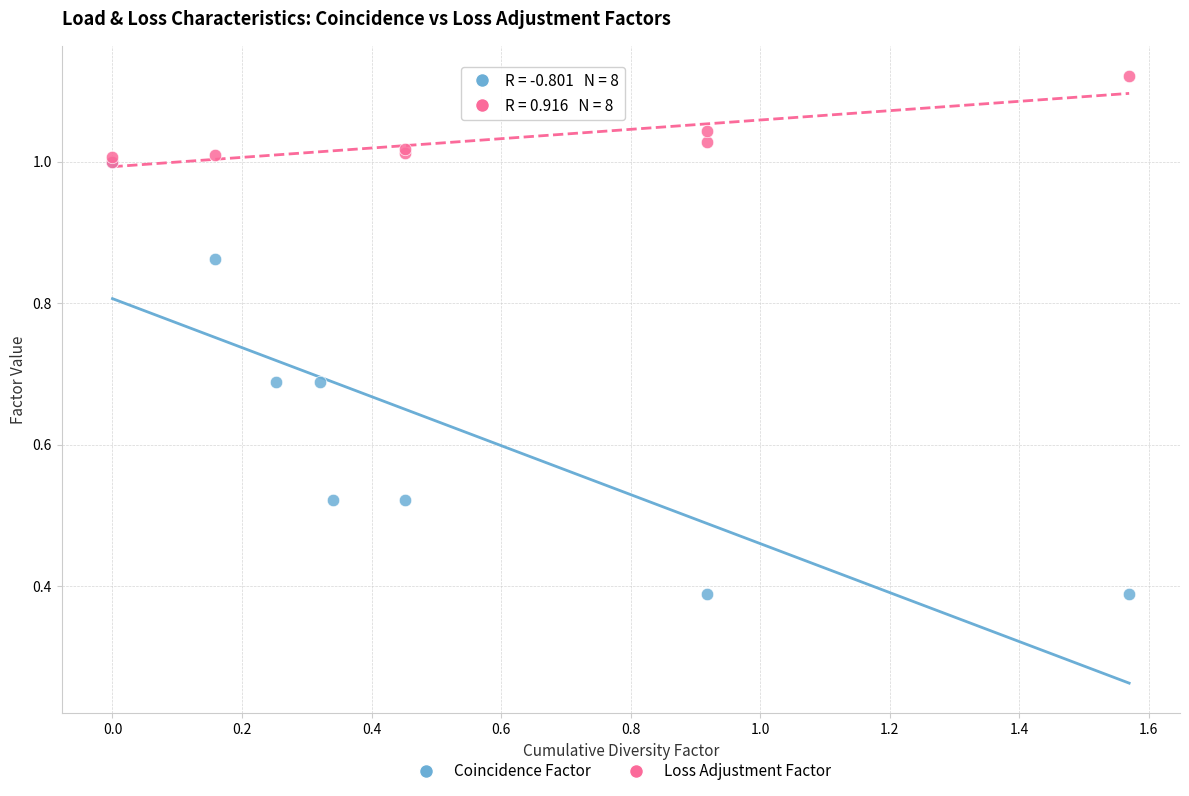

Which series reaches the maximum Y coordinate?

Loss Adjustment Factor